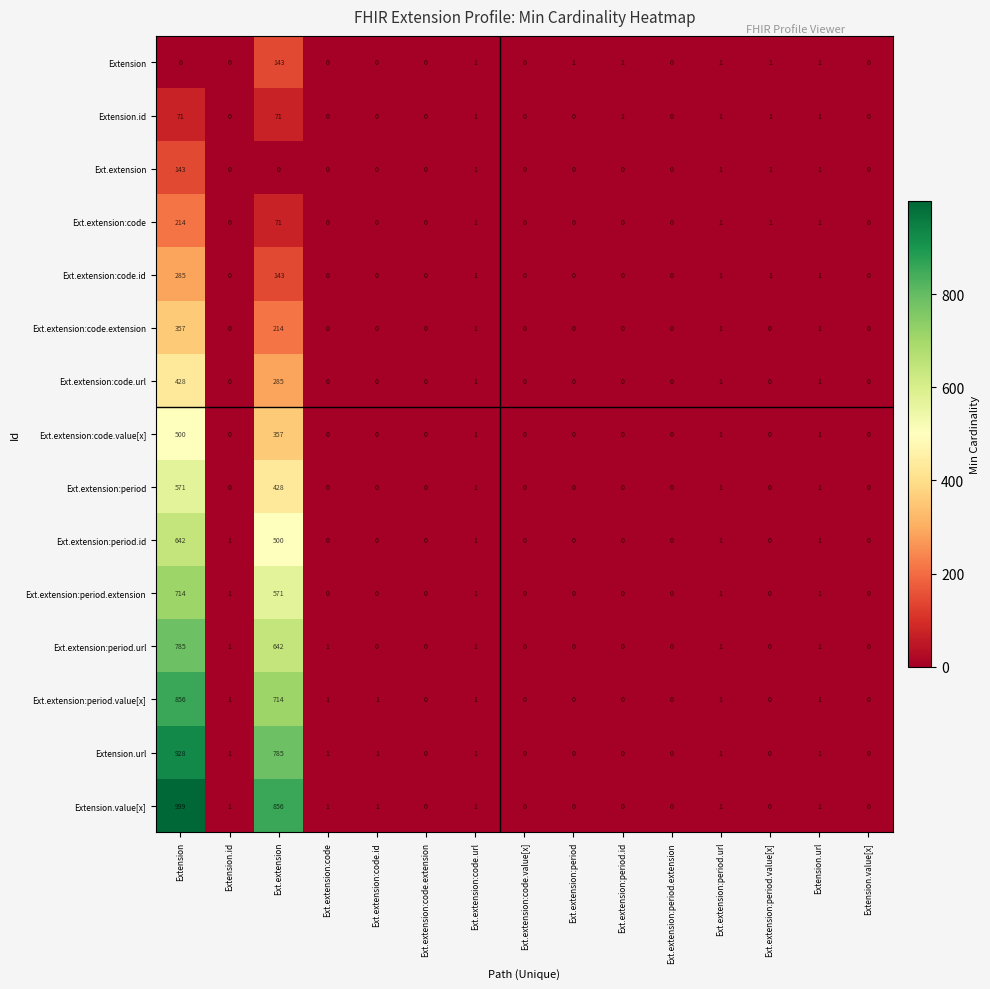

What is the average value of the Ext.extension:period.url series?

95